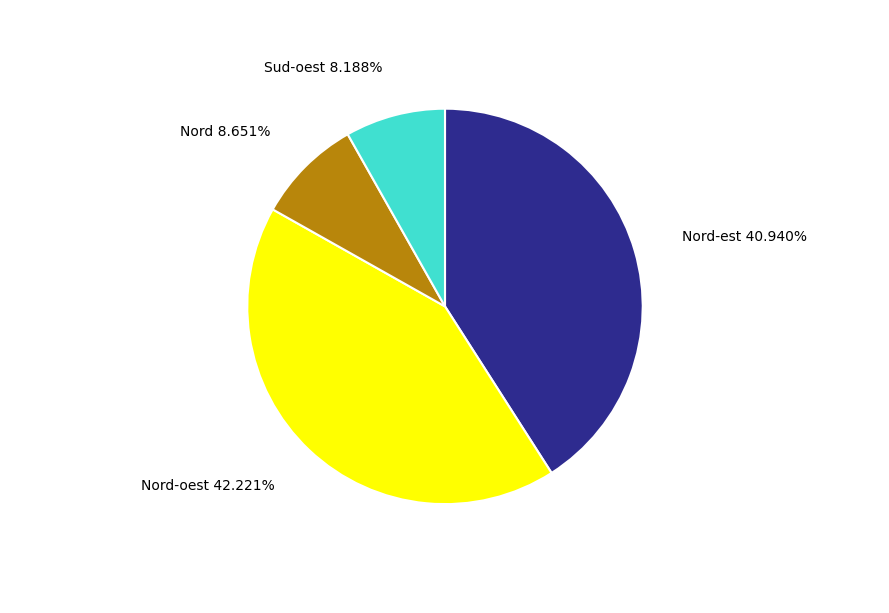

Does any single category account for the majority?

No